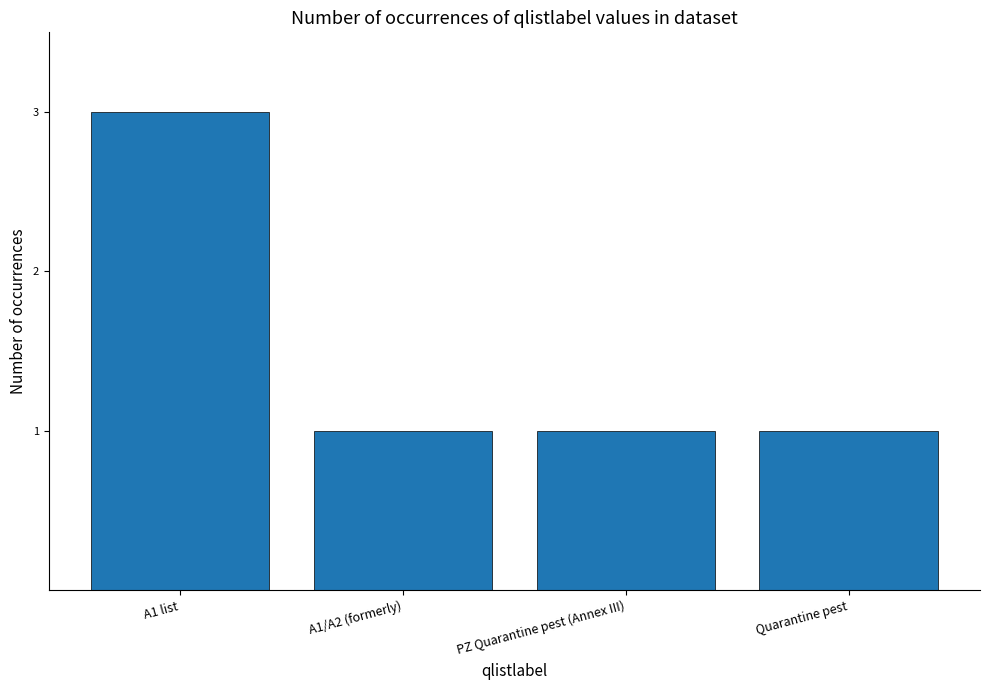

At which category does the chart reach its peak across all series?

A1 list